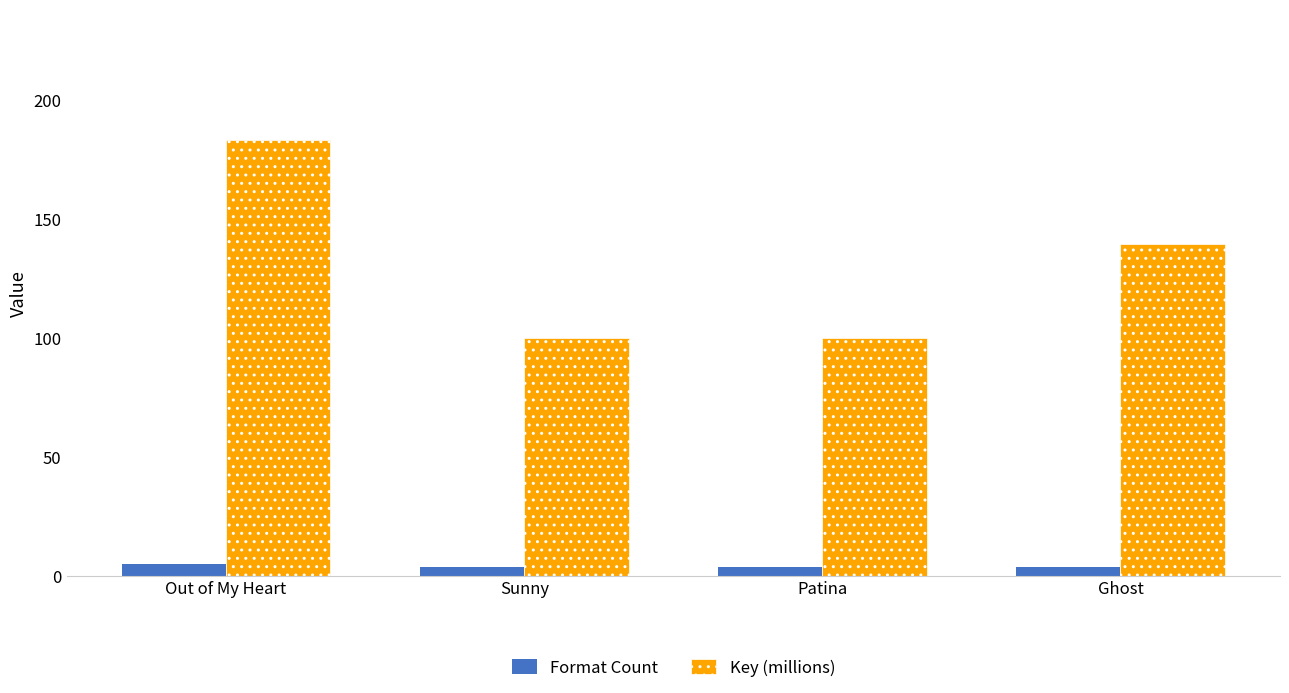

How many values in the Key (millions) series exceed 139?

2